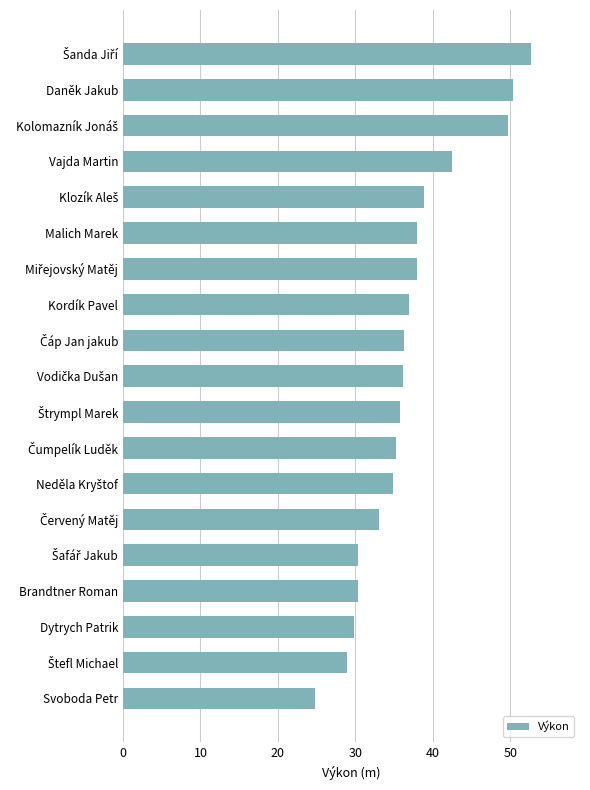

Does the chart contain any negative values?

No